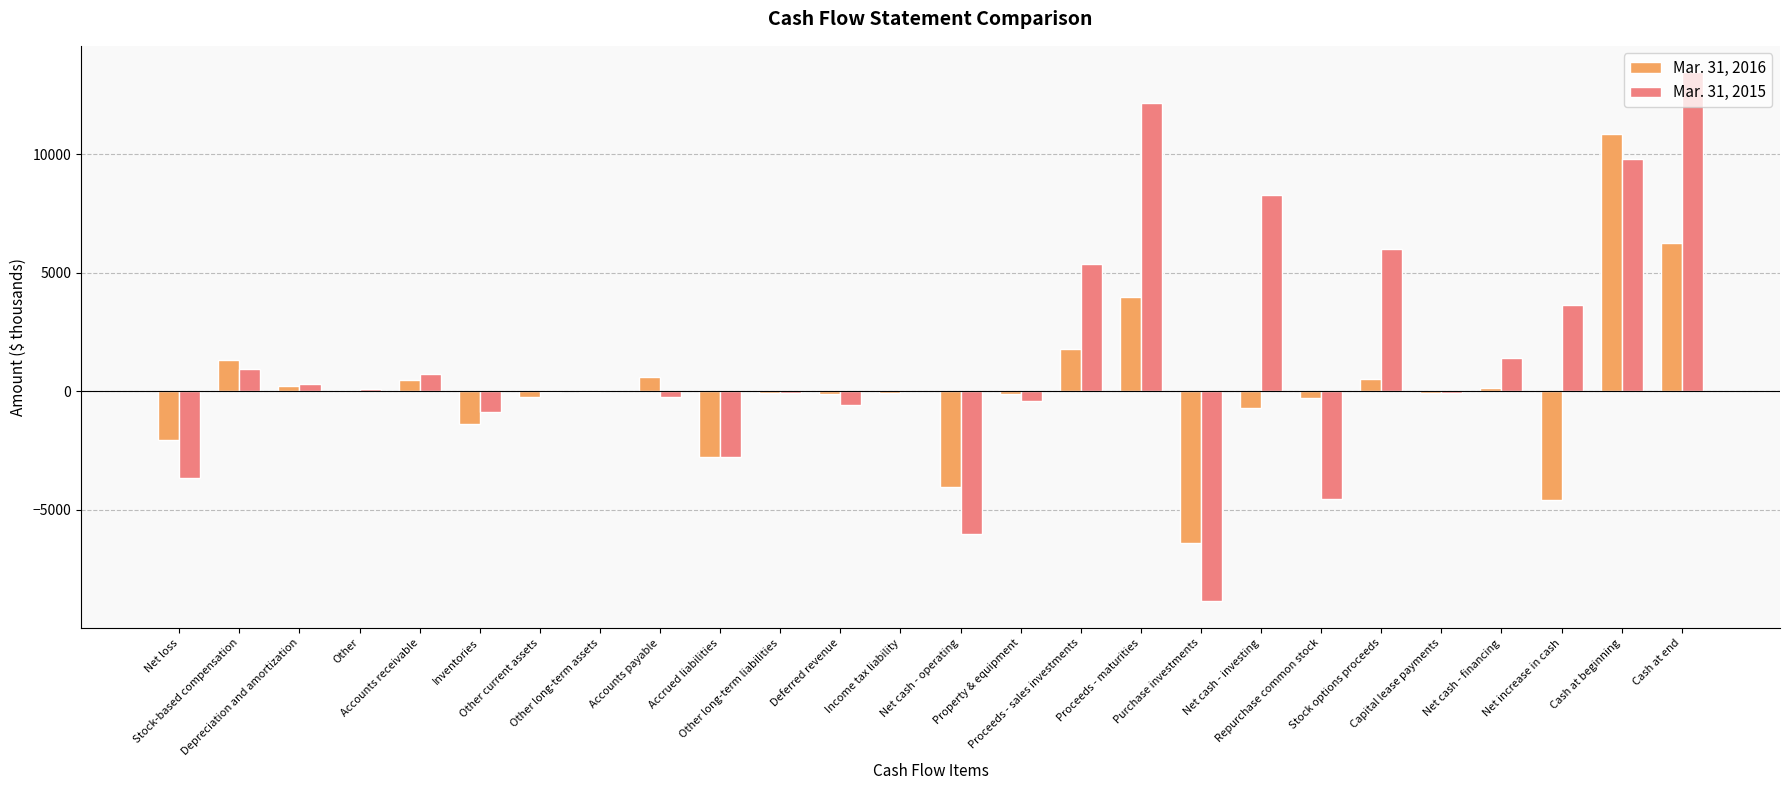

What is the maximum value shown in the chart?

13462